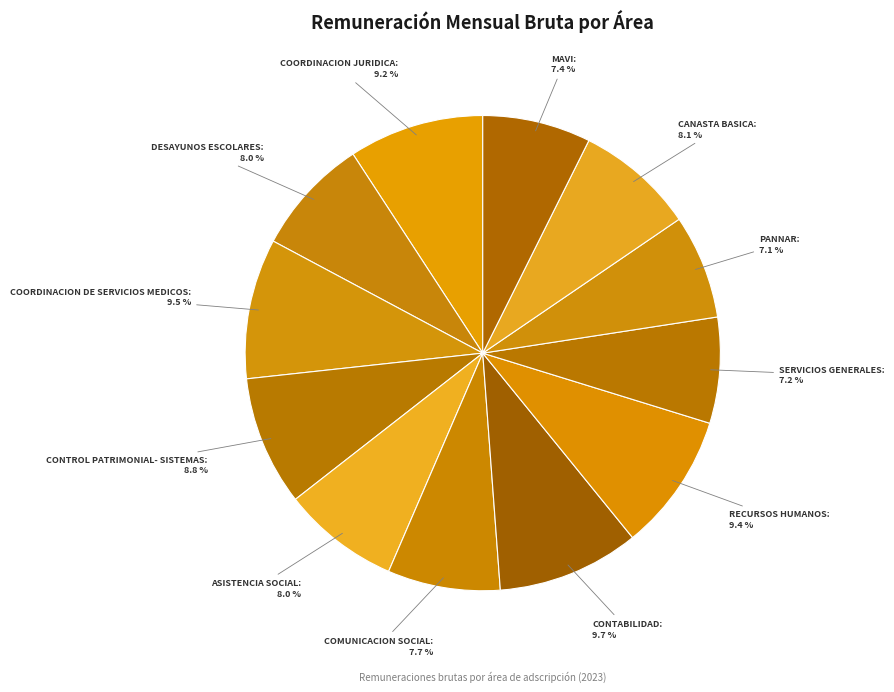

Is the sum of COMUNICACION SOCIAL and CONTABILIDAD greater than half?

No